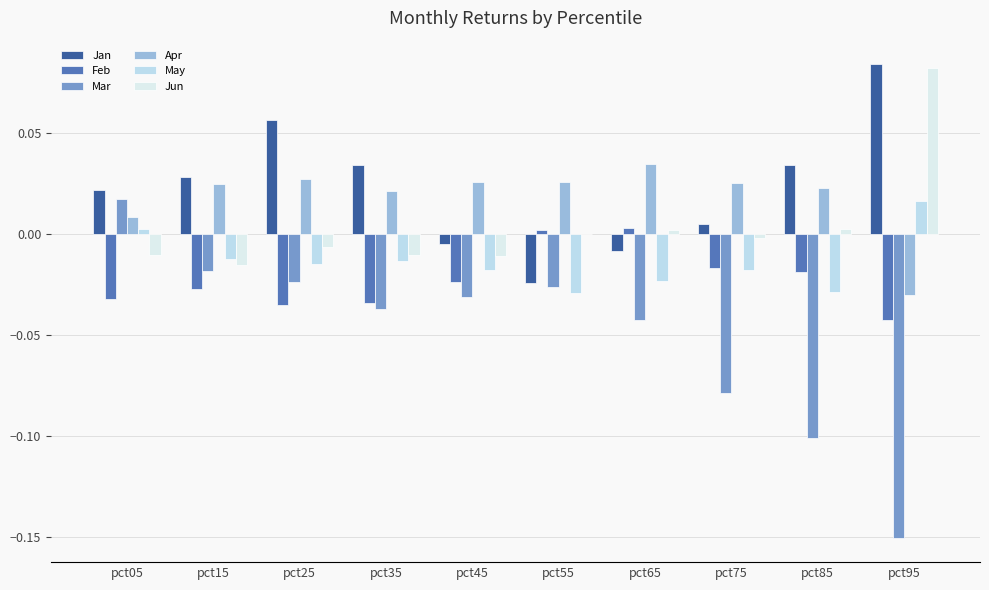

What is the highest value of the Jan series?

0.1